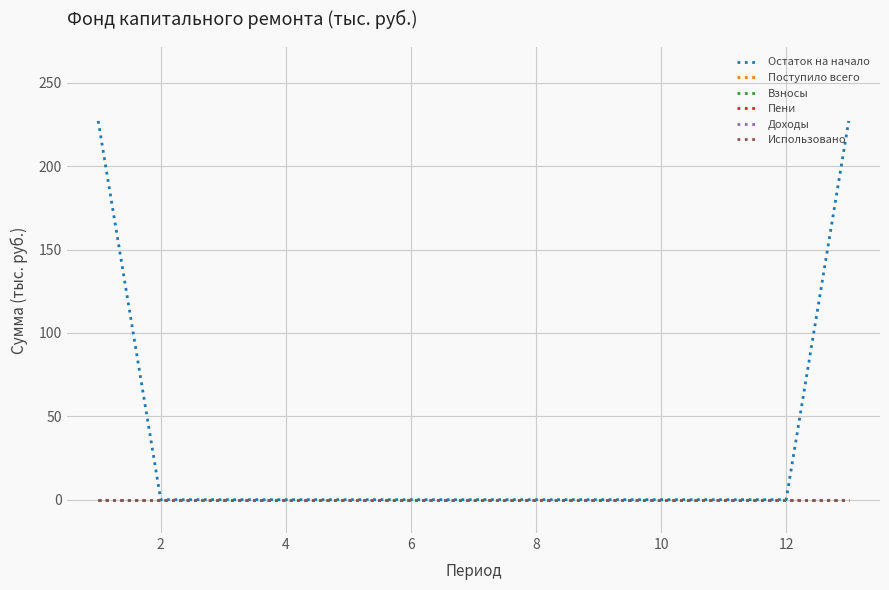

Which label corresponds to the smallest value in the chart?

2